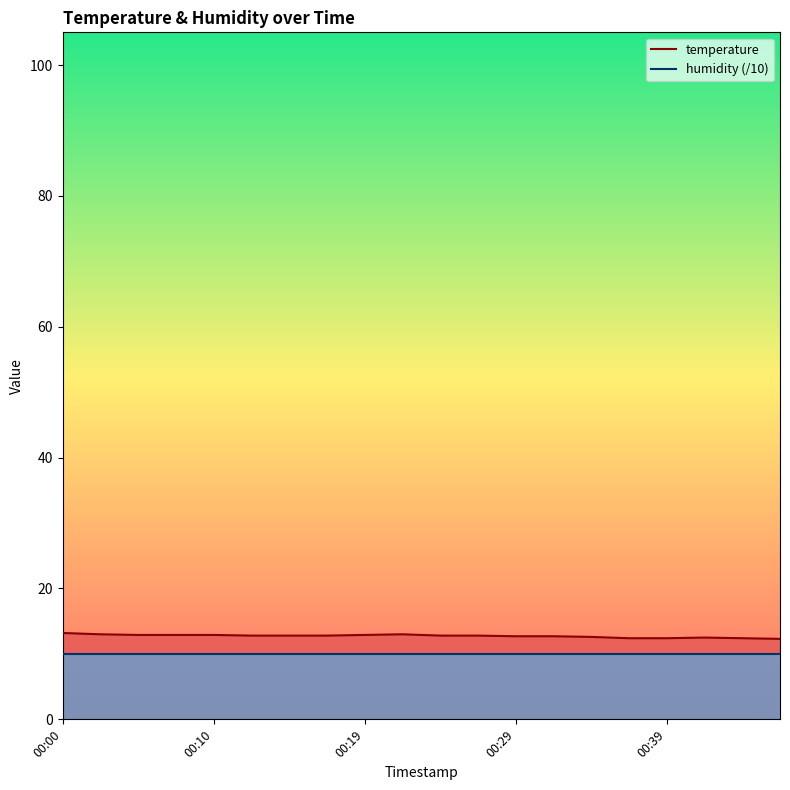

Which series has the widest spread of values?

temperature